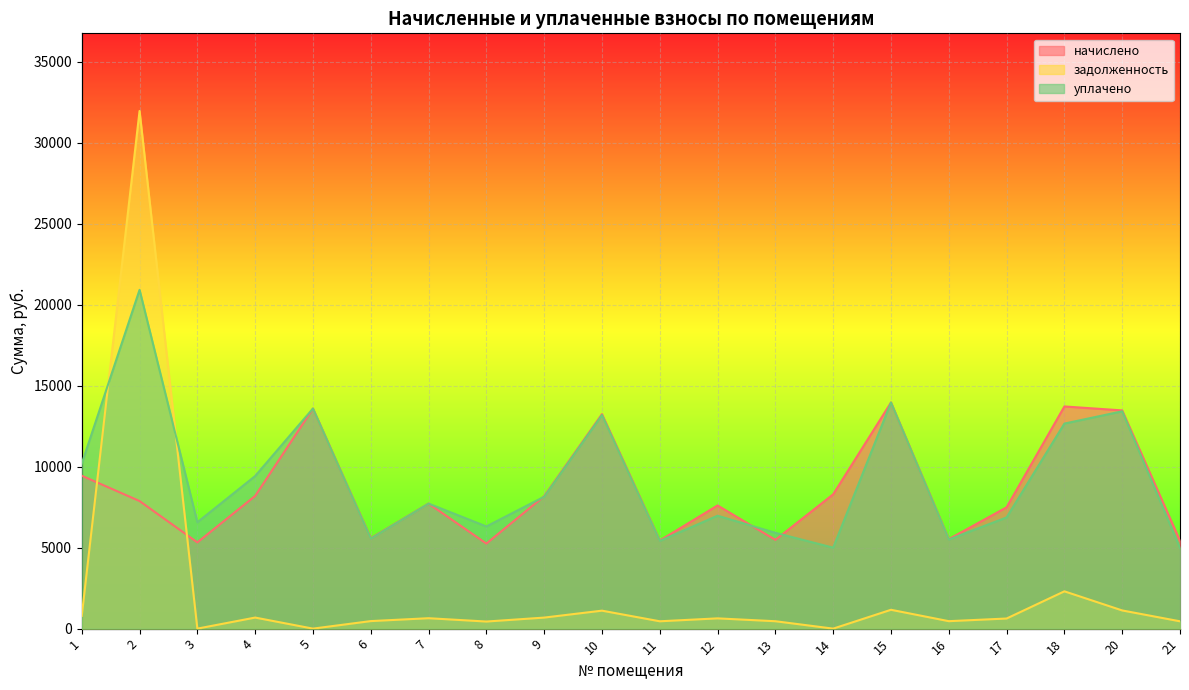

At which category does the chart reach its peak across all series?

2